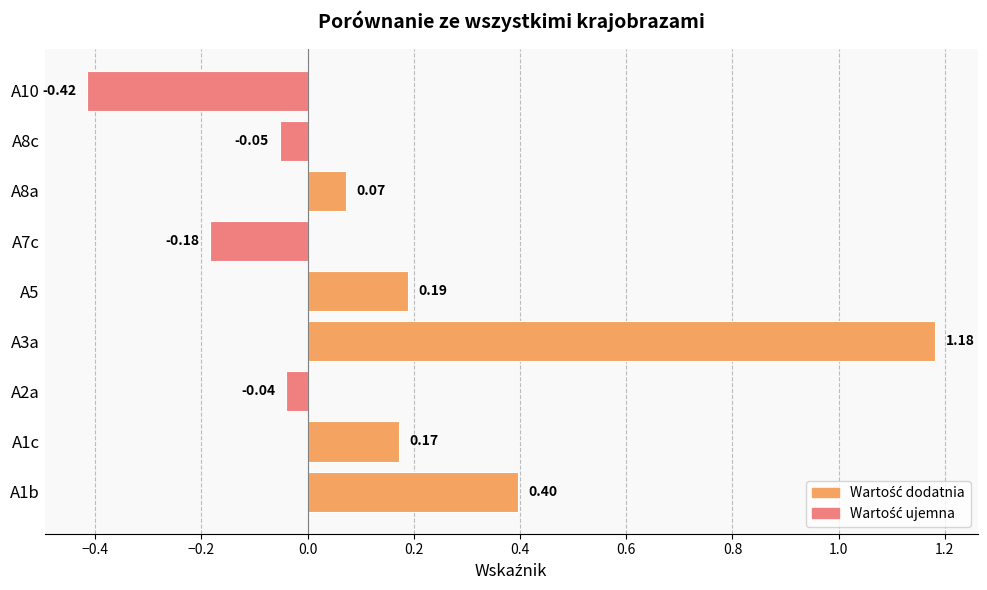

Which has a higher value, A10 or A1c?

A1c